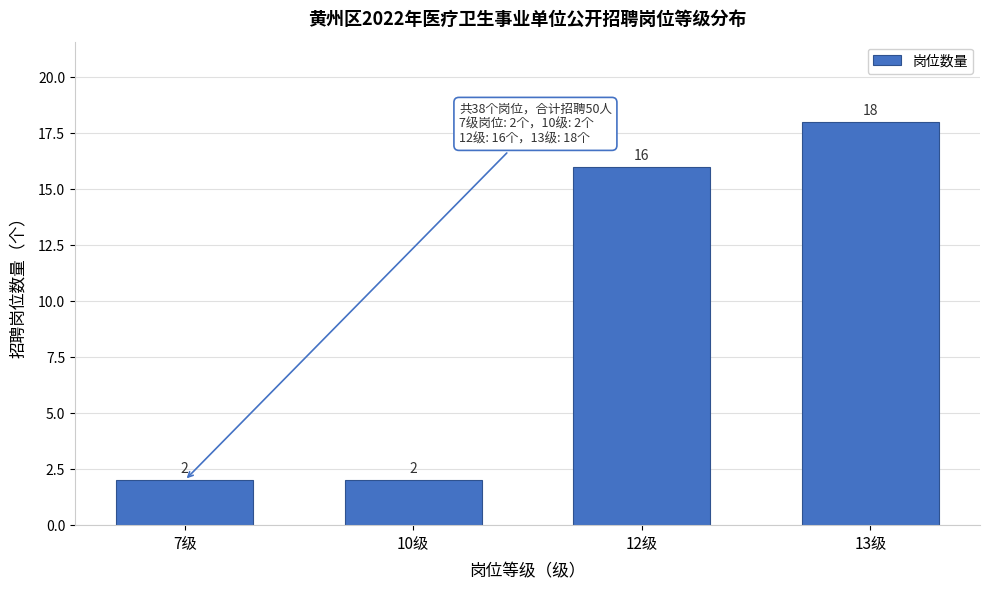

Reading left to right, what are all the values shown in this chart?

7级=2	10级=2	12级=16	13级=18